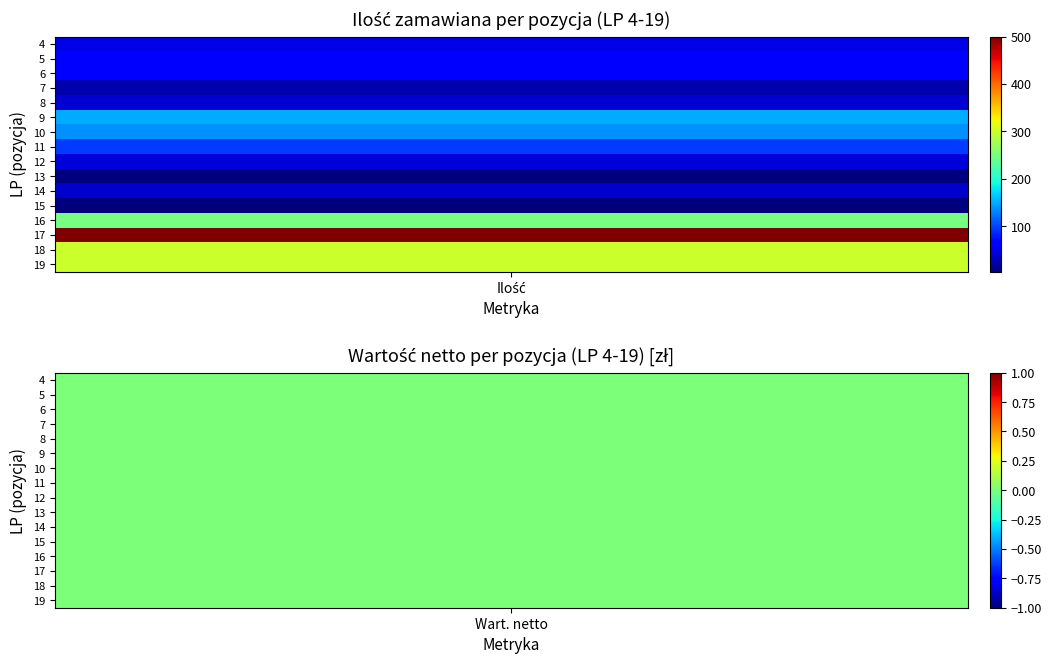

Where does the LP series first go above 12?

9